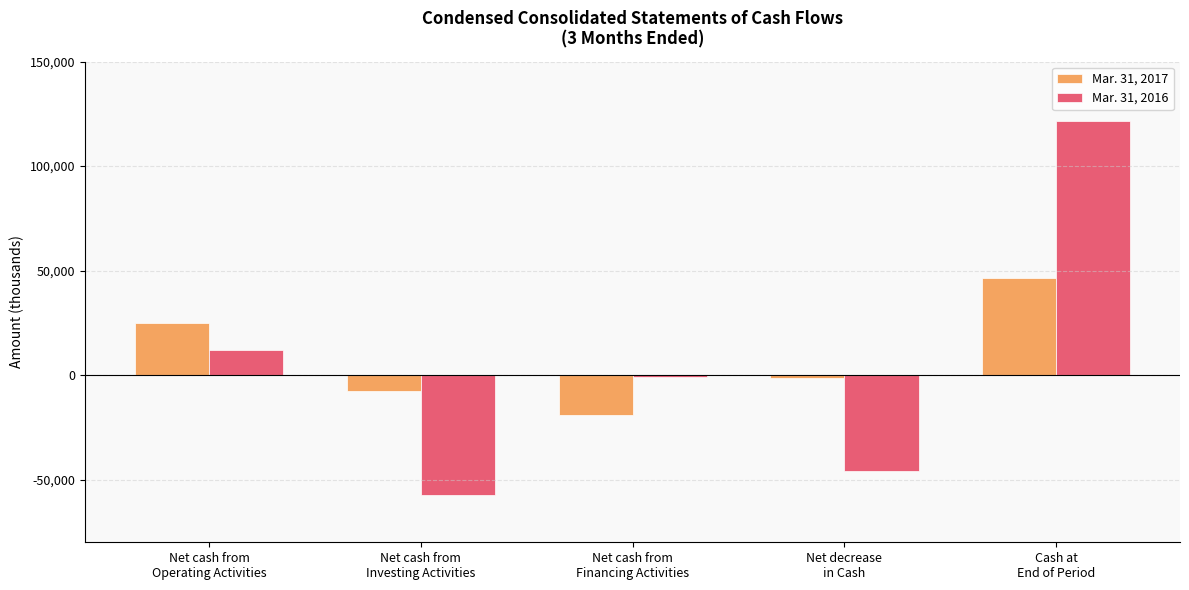

What is the value of the Mar. 31, 2016 bar at the 4th from the left?

-46030